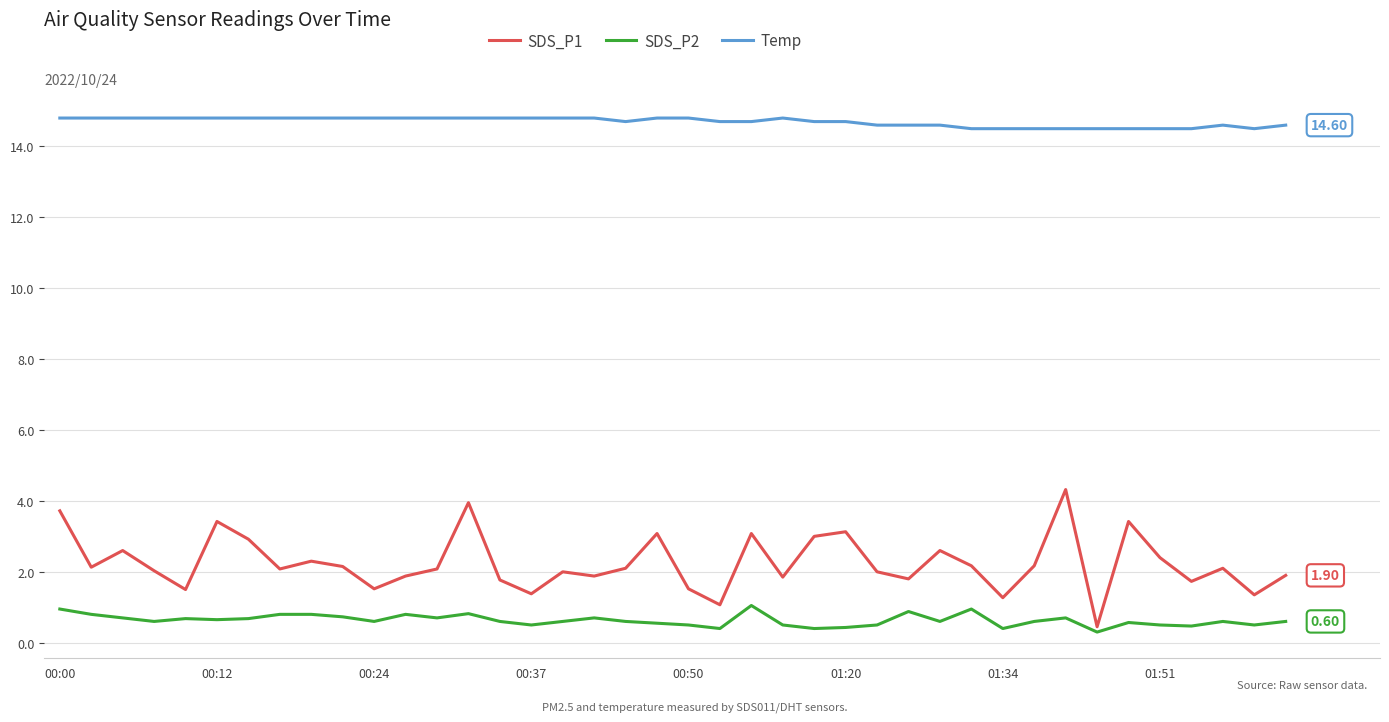

How many lines are shown in the chart?

3